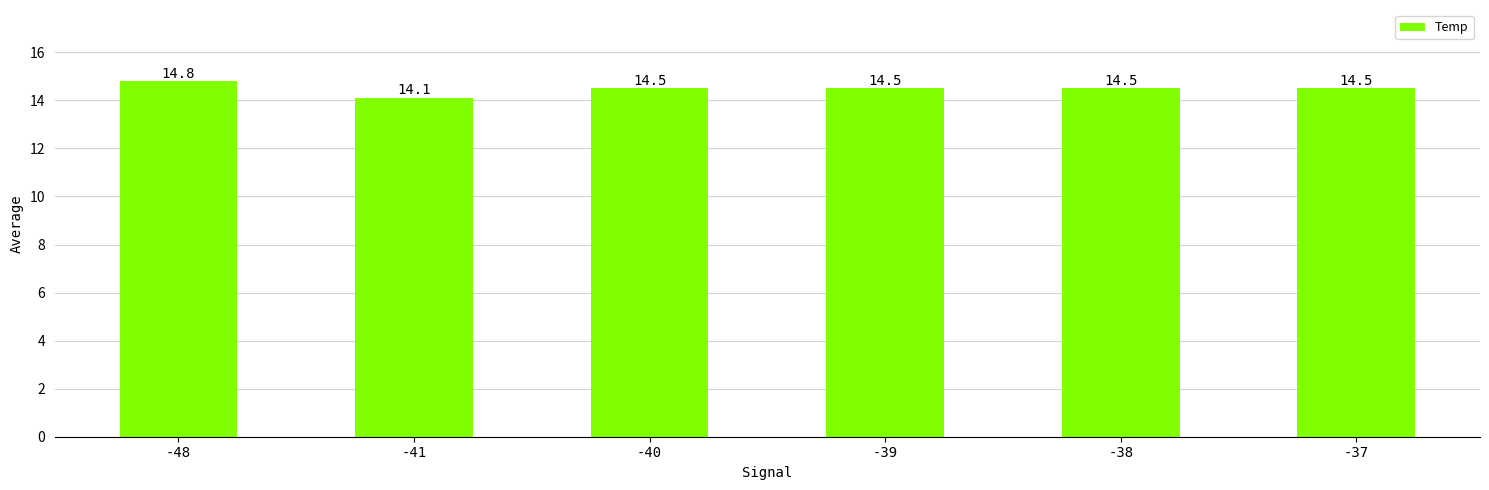

What is the value of the 3rd bar from the left?

14.5